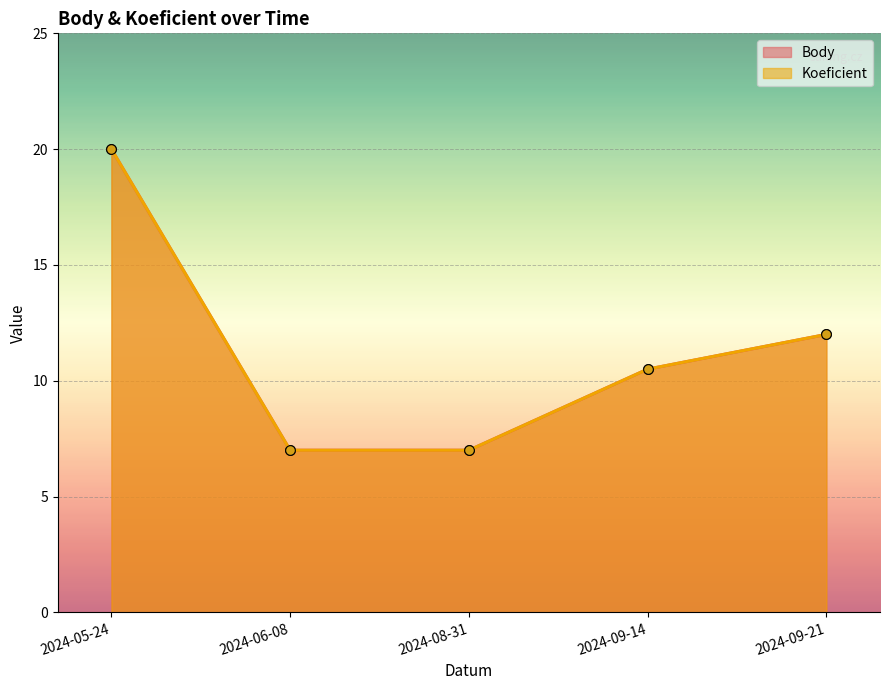

What is the sum of all Koeficient values?

56.5